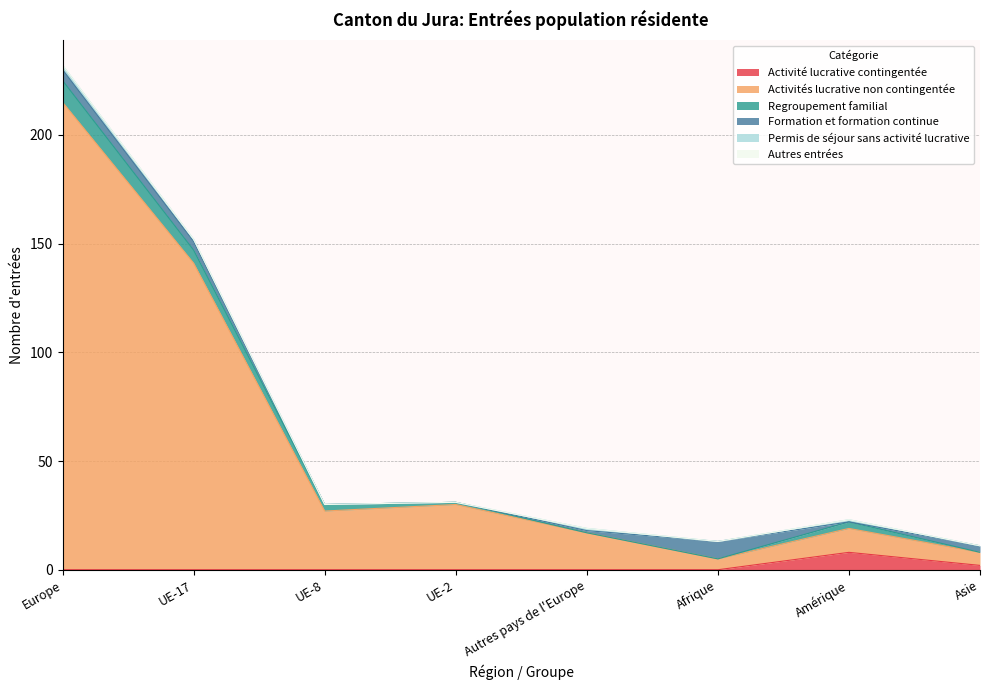

How many data points does each series have?

8